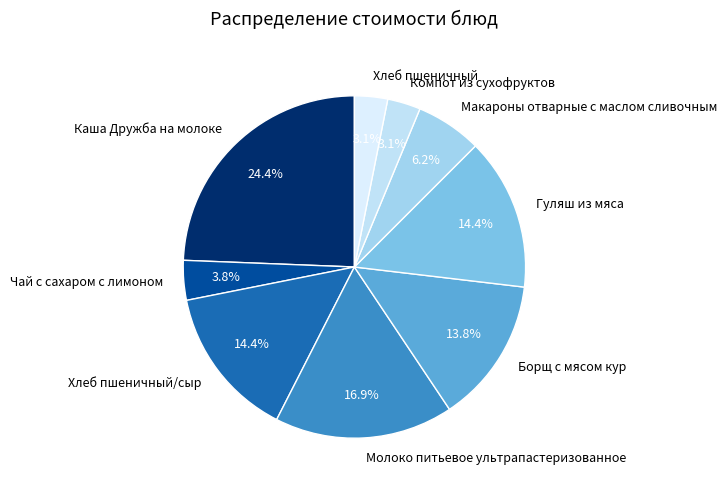

How many slices are in this pie chart?

9